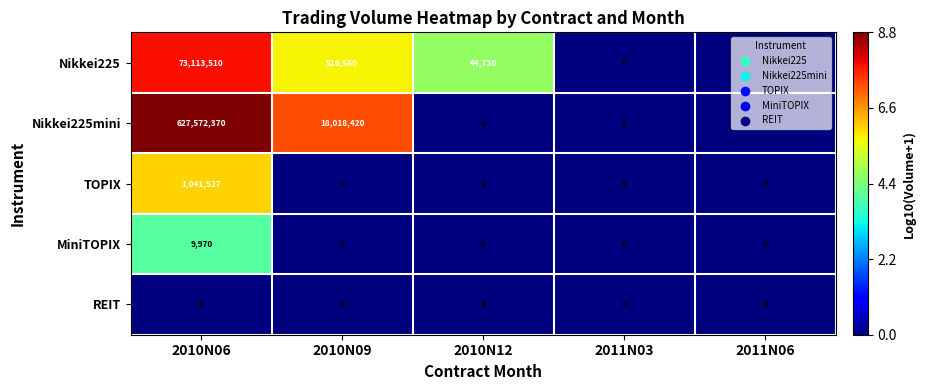

Which series has the widest spread of values?

Nikkei225mini